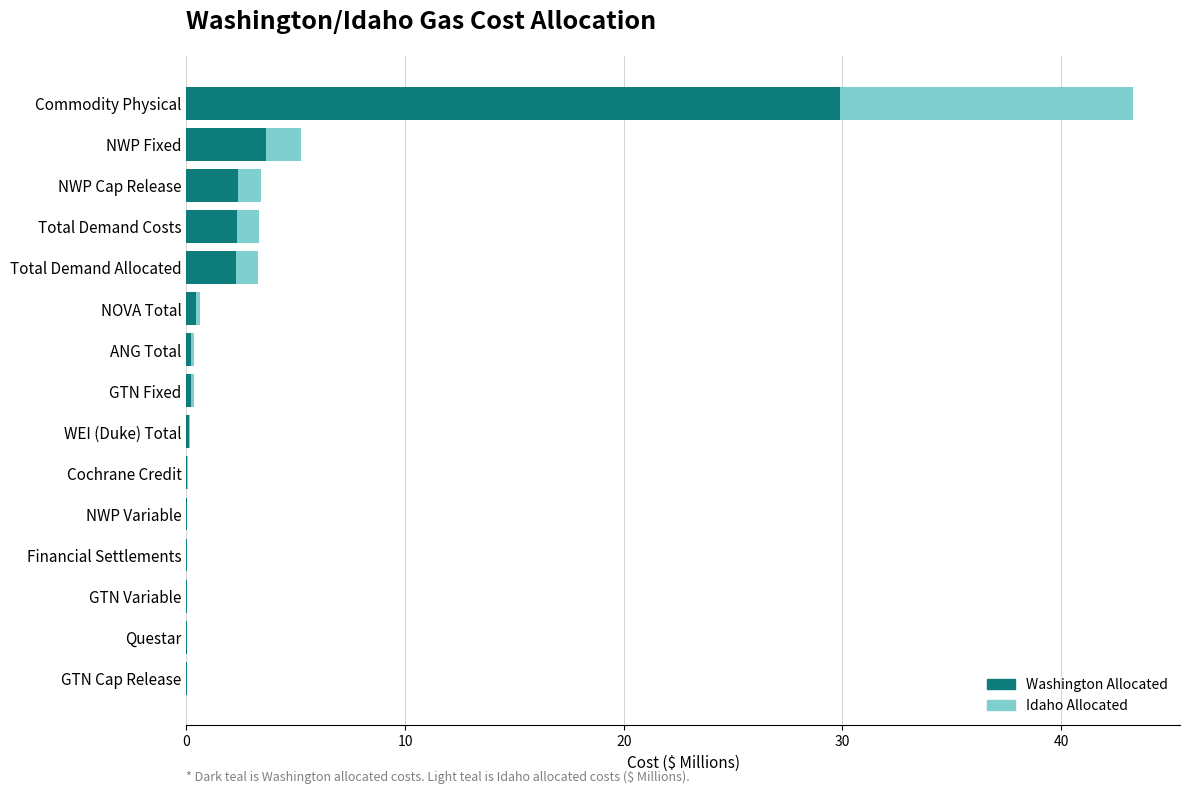

At which category is the sum across all series the highest?

Commodity Physical